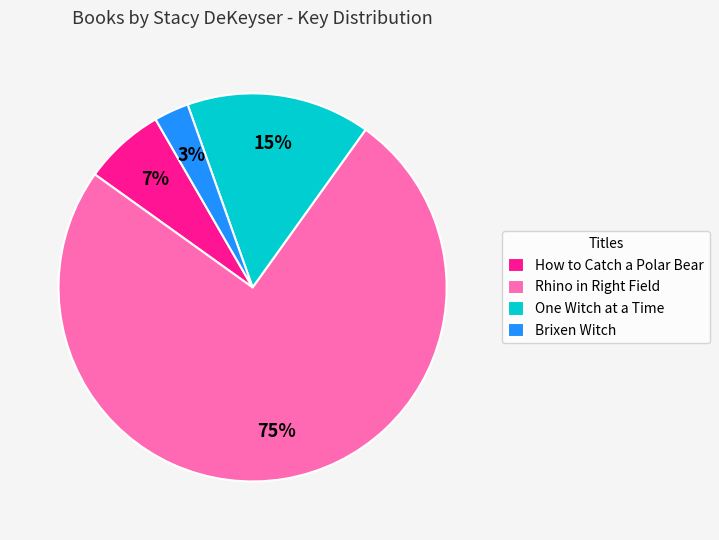

Which has a higher value, How to Catch a Polar Bear or One Witch at a Time?

One Witch at a Time